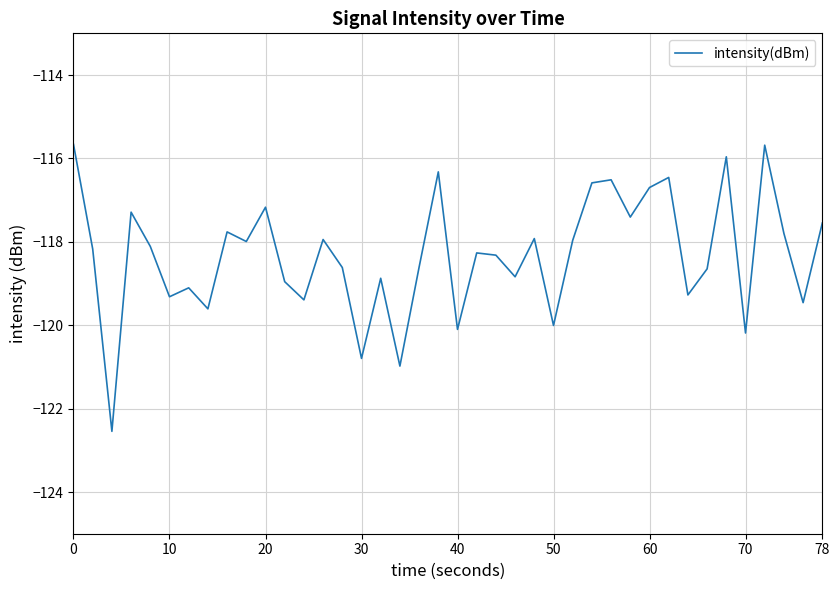

Does the chart have visible grid lines?

Yes